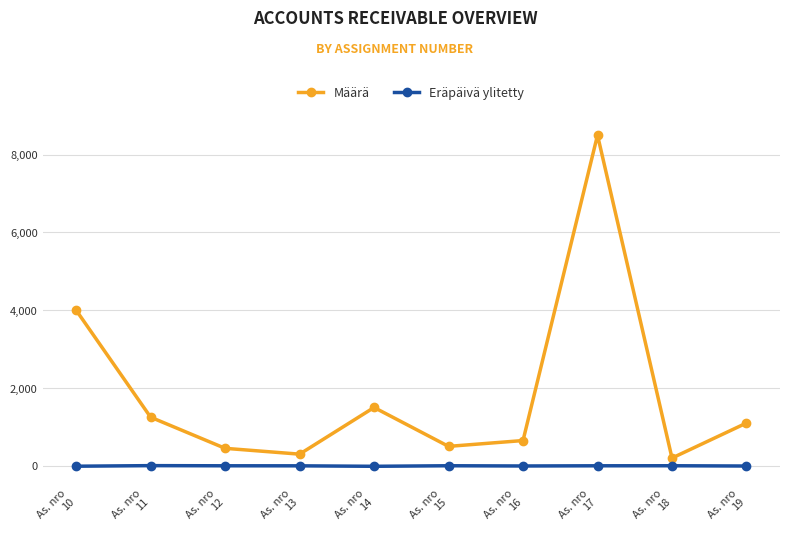

What is the difference between the maximum and minimum values in the Määrä series?

8300